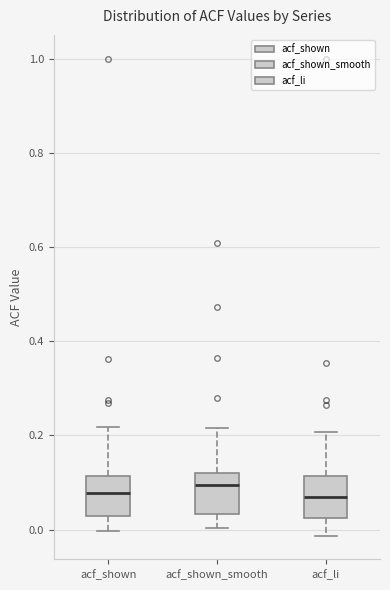

Reading left to right, transcribe this box plot: for each box, give where its median line is, the range the box spans, and where its two whiskers end, as read against the y-axis. The values are not printed on the chart, so give them approximately, as read against the axis.

acf_shown: median 0.08, box 0.02 to 0.12, whiskers 0.00 to 0.22
acf_shown_smooth: median 0.10, box 0.04 to 0.12, whiskers 0.00 to 0.22
acf_li: median 0.06, box 0.02 to 0.12, whiskers -0.02 to 0.20